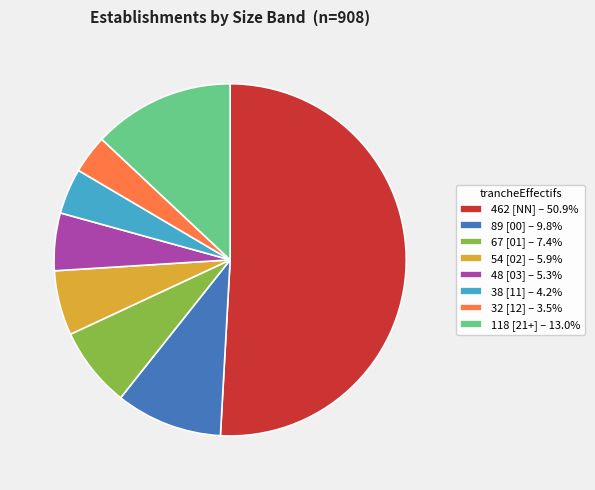

Approximately how many times larger is the value at 48 [03] – 5.3% compared to 89 [00] – 9.8%?

0.5